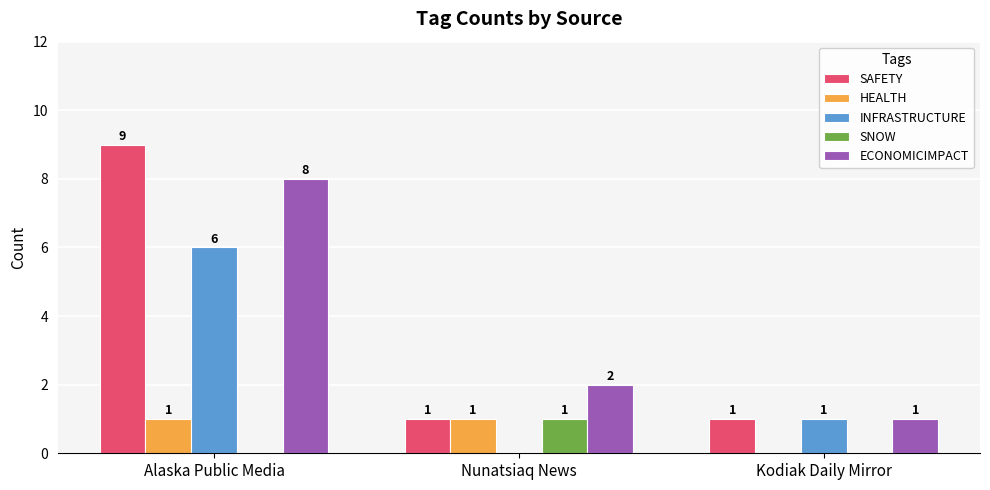

How many data points in SNOW are above 0?

1